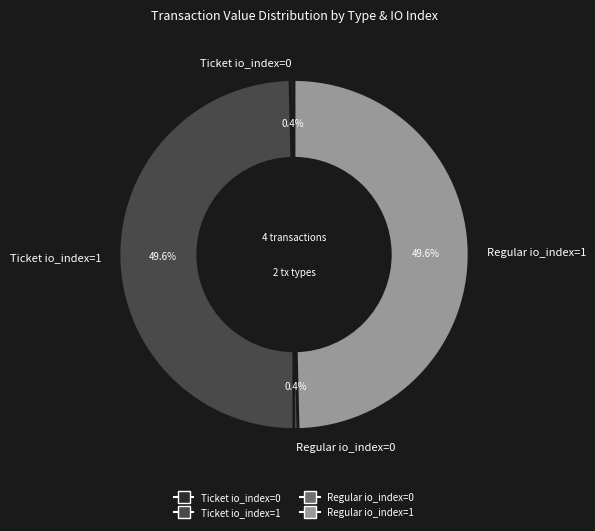

How many slices are in this pie chart?

4